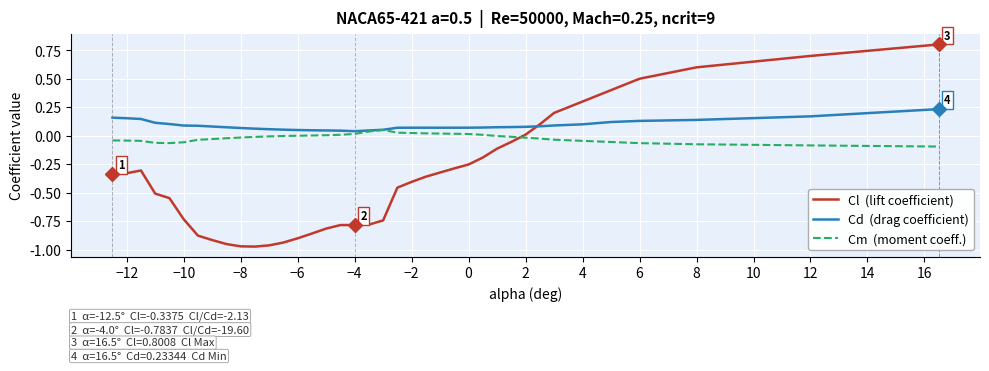

What is the greatest value displayed?

0.8